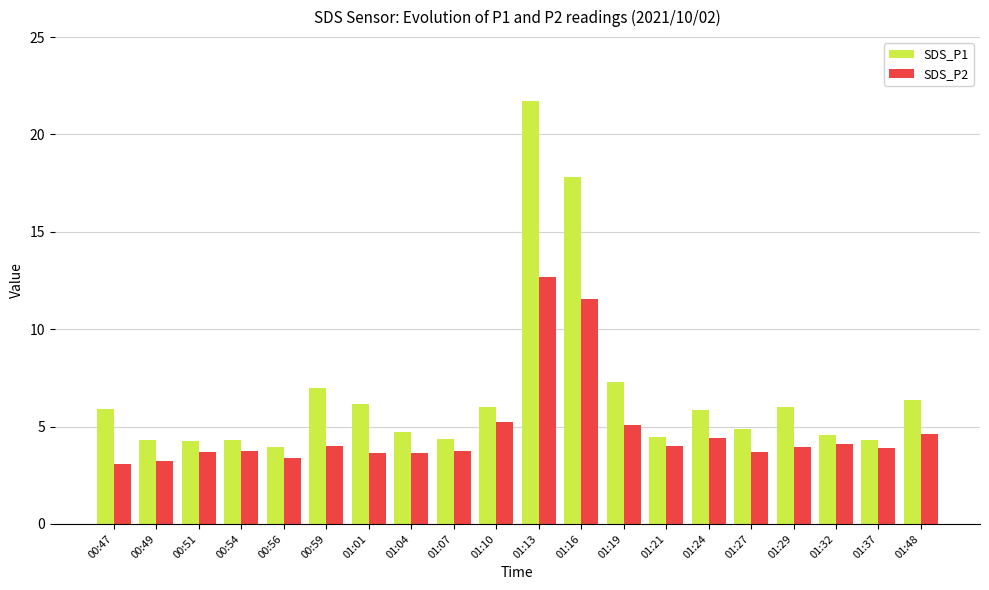

At which category does the chart reach its peak across all series?

01:13